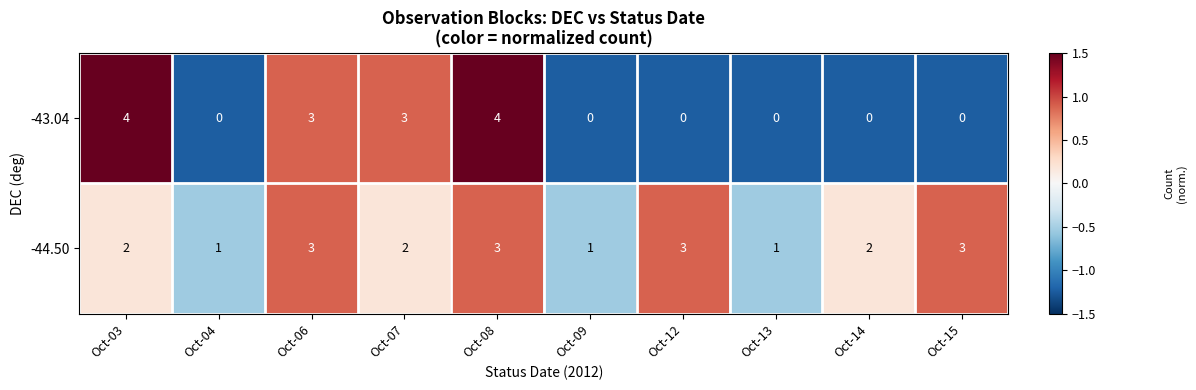

What is the greatest value displayed?

4